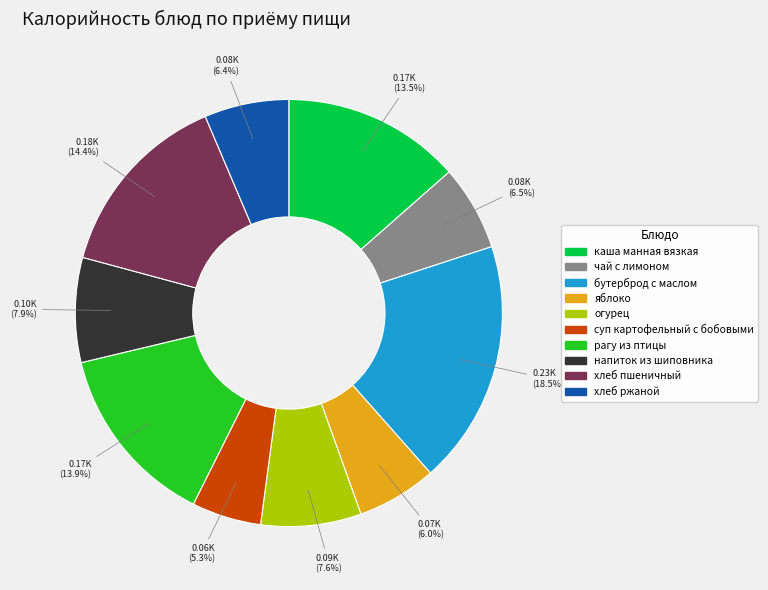

How many slices are in this pie chart?

10